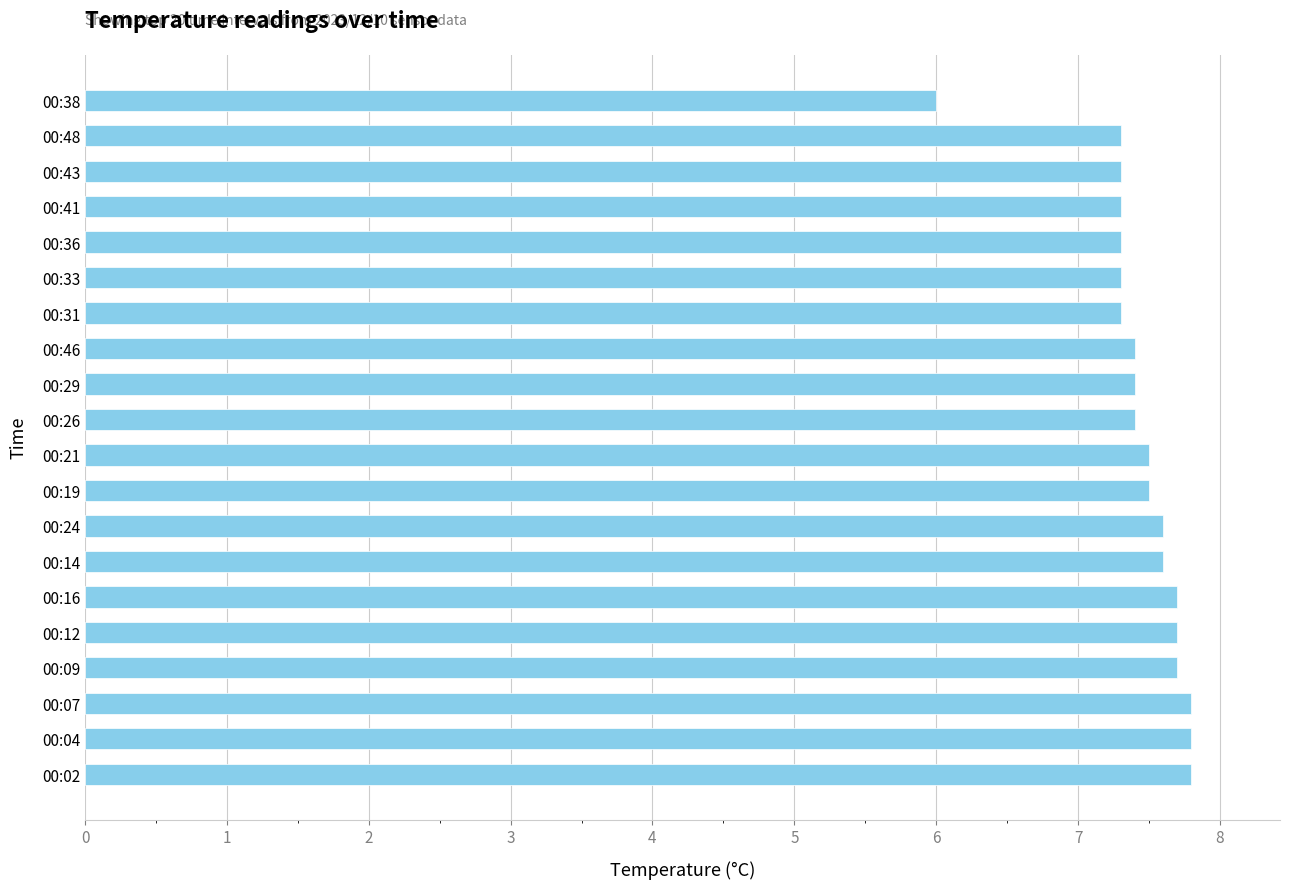

How many values are between 7 and 8?

19